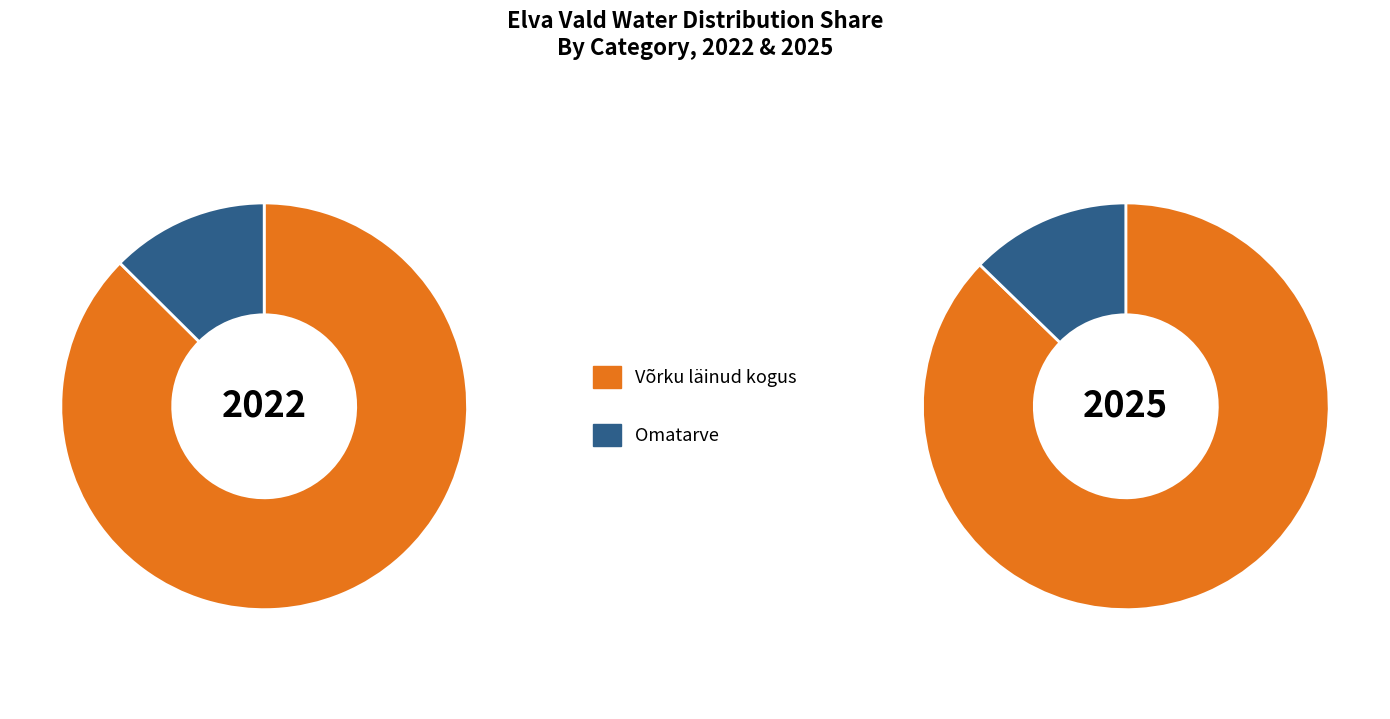

Count the number of slices in the pie.

2